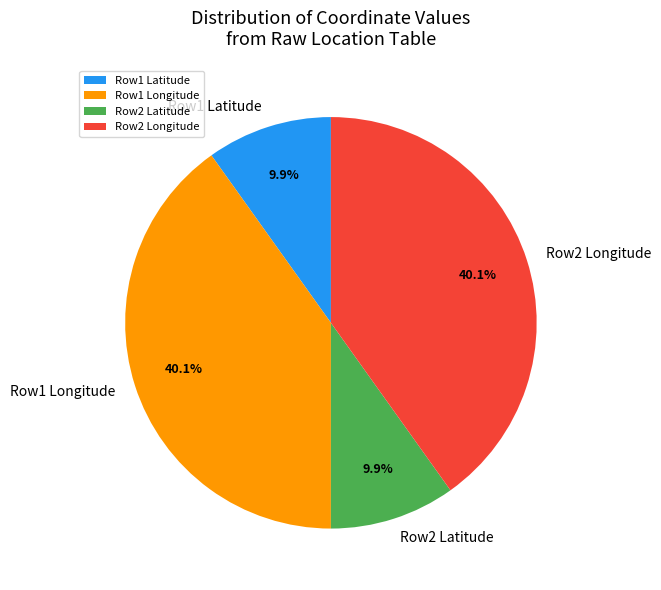

Which has a higher value, Row1 Latitude or Row2 Longitude?

Row2 Longitude